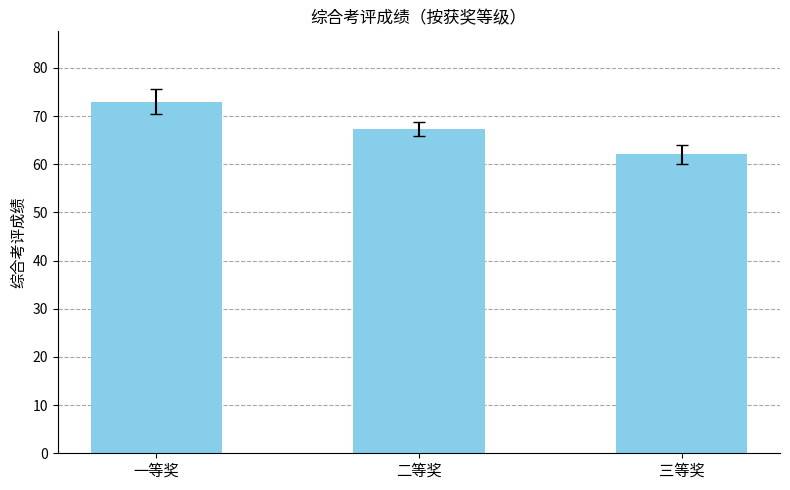

List the labels in order of value, smallest first.

三等奖, 二等奖, 一等奖